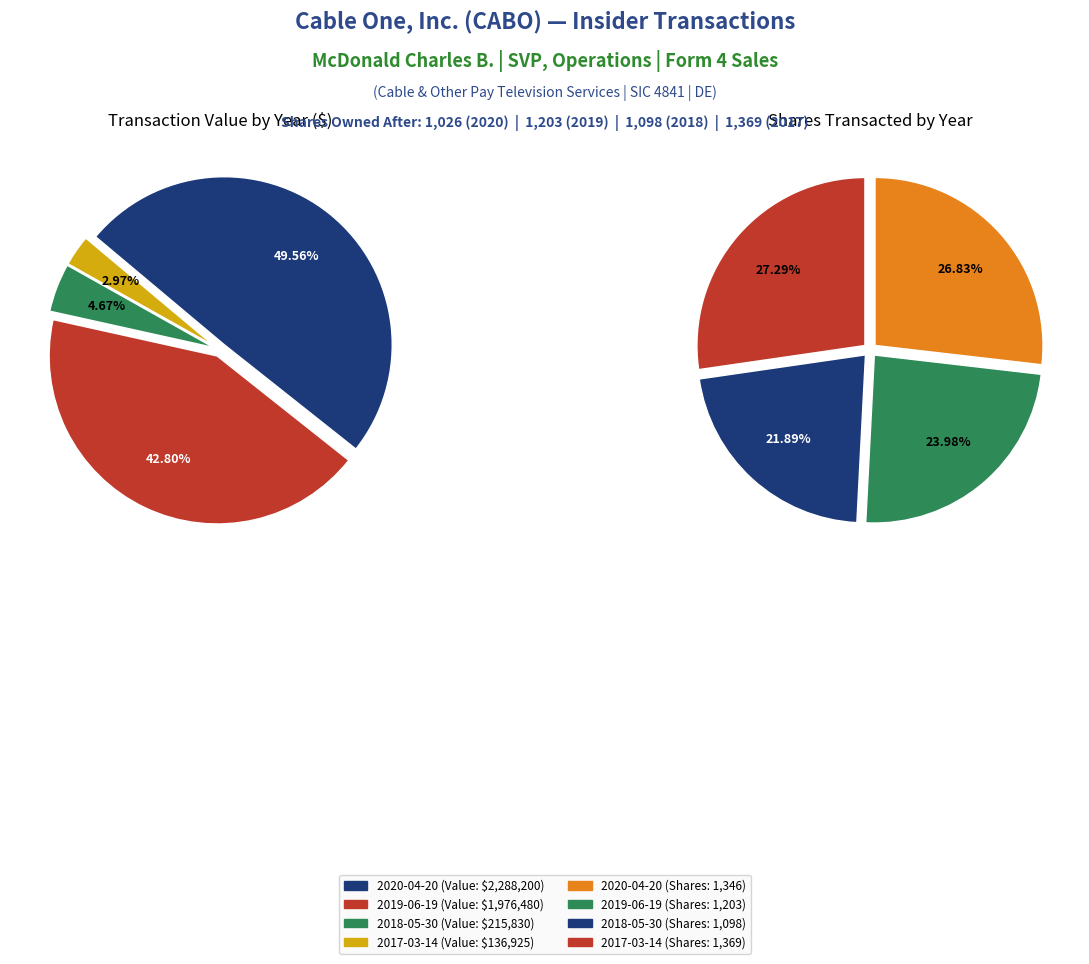

Count the number of slices in the pie.

4